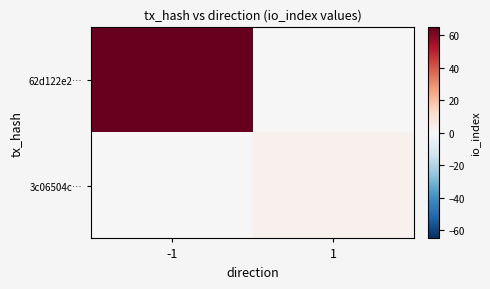

Which series has the largest total across all categories?

62d122e2…